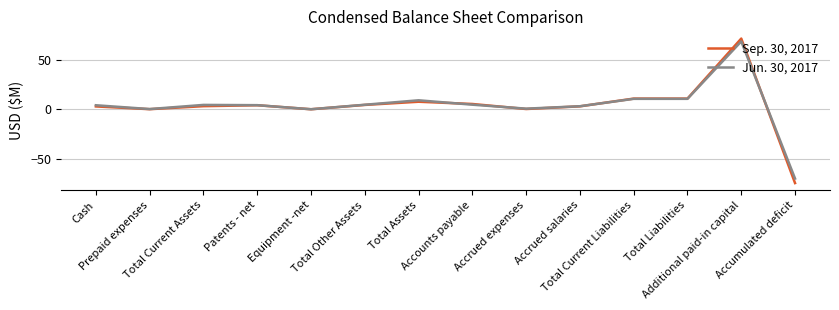

List the series in order of their peak value, lowest first.

Jun. 30, 2017, Sep. 30, 2017